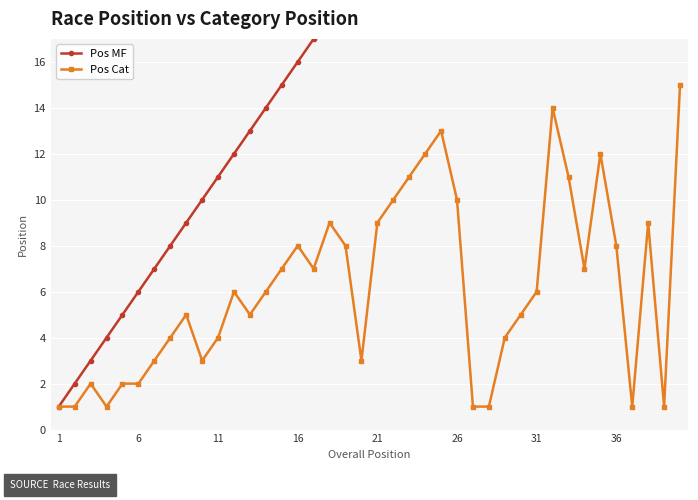

What are all the series names shown in the legend?

Pos MF, Pos Cat